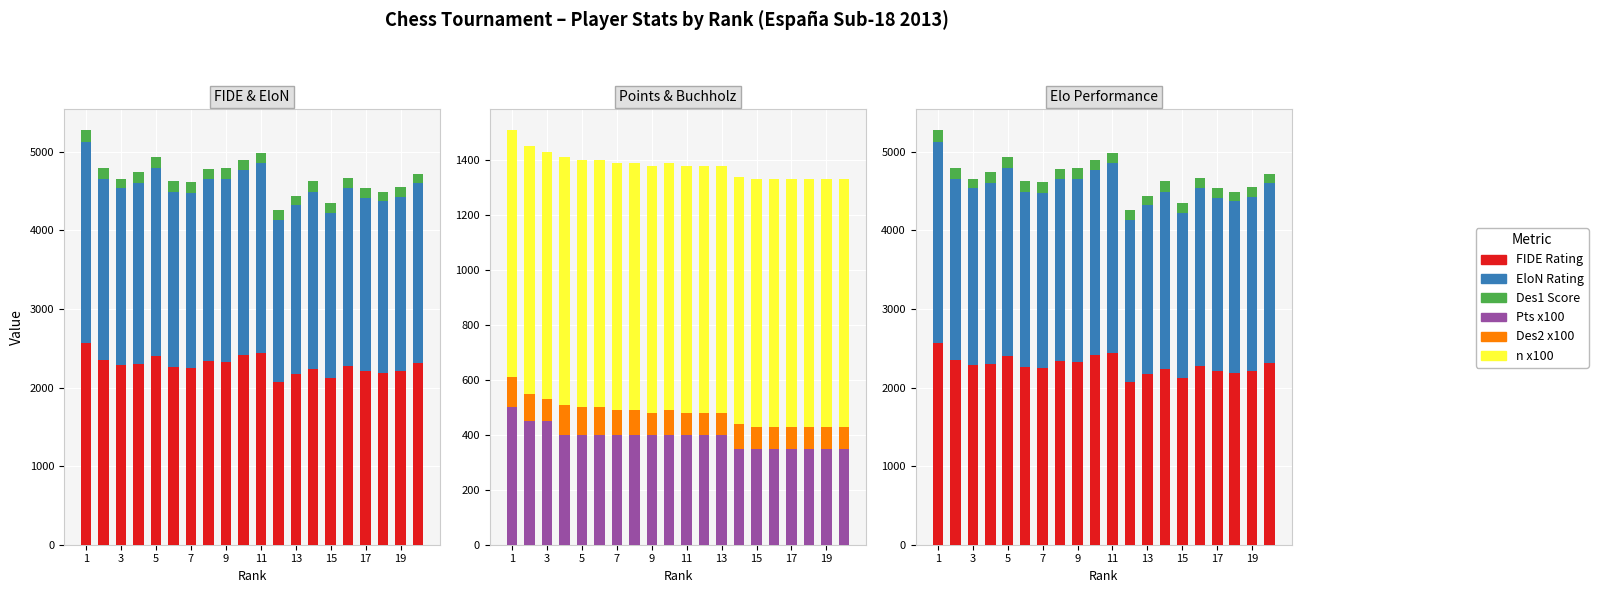

What are all the series names shown in the legend?

FIDE Rating, EloN Rating, Des1 Score, Pts x100, Des2 x100, n x100